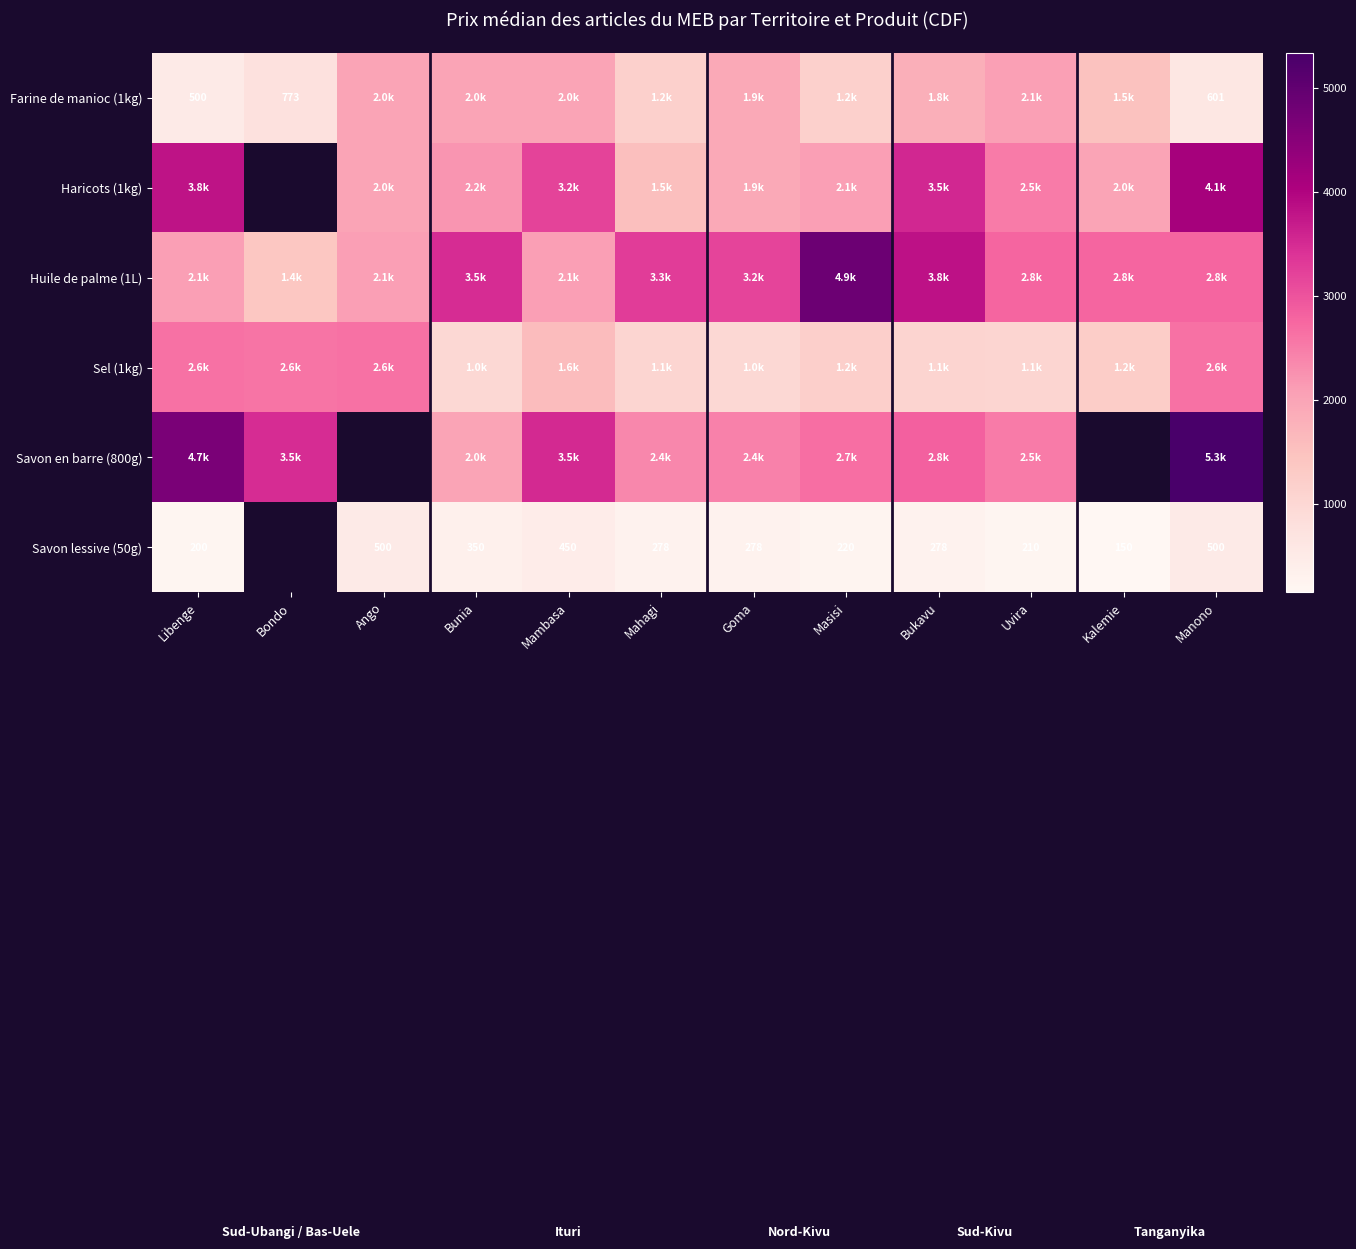

True or false: Savon lessive (50g) has a value of 752.6 at Ango.

False